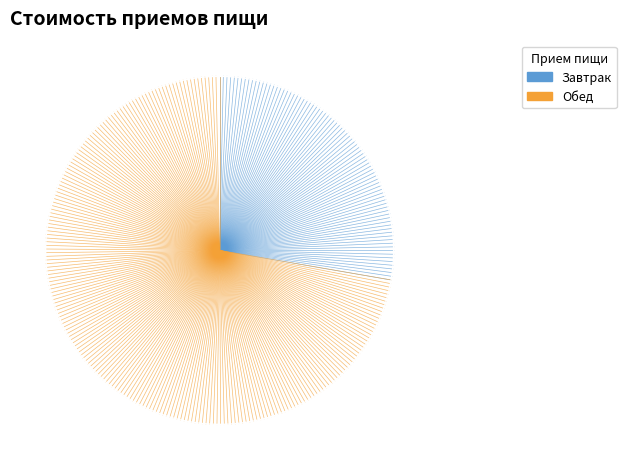

Do Обед and Завтрак together represent more than half of the pie?

Yes